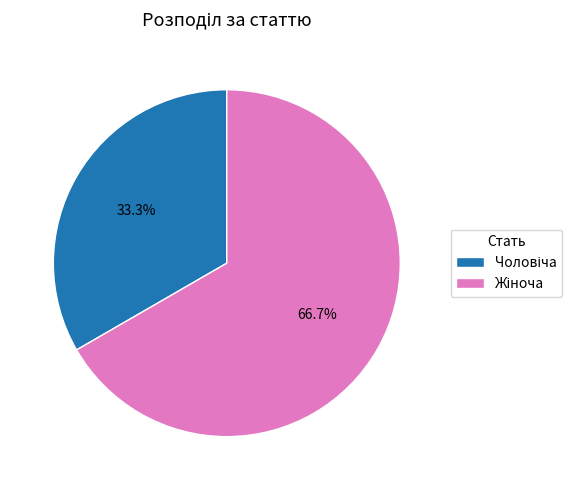

Does any single category account for the majority?

Yes